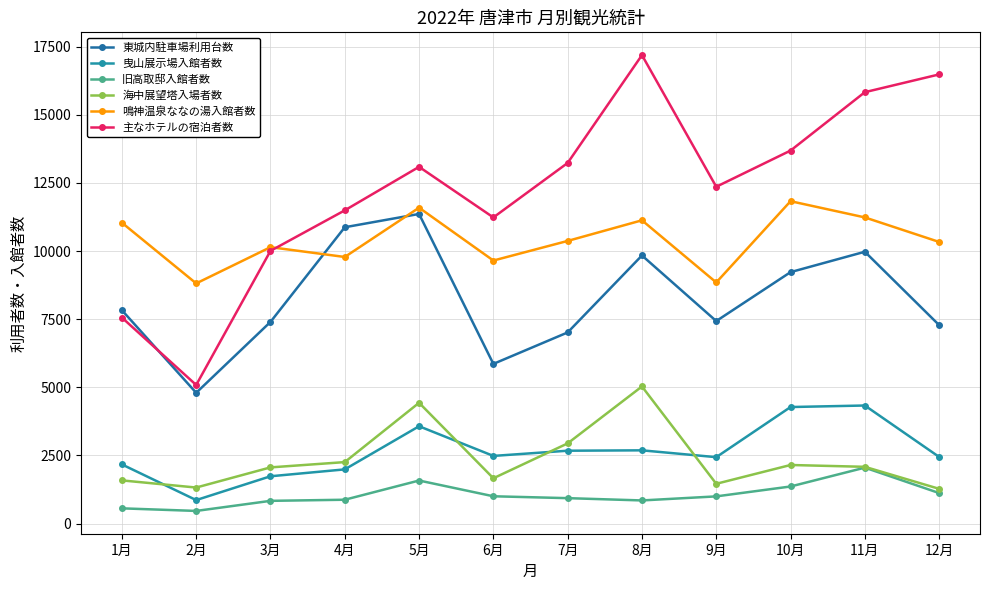

What is the difference between the maximum and minimum values in the 曳山展示場入館者数 series?

3471